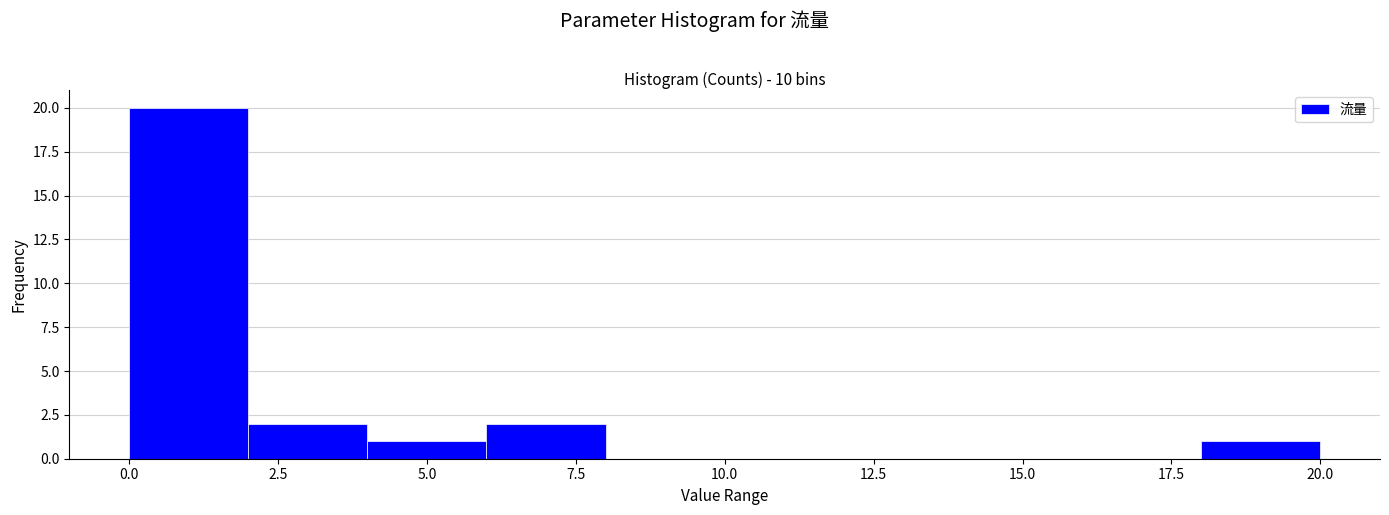

Reading left to right, transcribe this chart: for each bar, give the range it covers on the x-axis and its height. The values are not printed on the chart, so give them approximately, as read against the axis.

0 to 2: 20
2 to 4: 2
4 to 6: 1
6 to 8: 2
8 to 10: 0
10 to 12: 0
12 to 14: 0
14 to 16: 0
16 to 18: 0
18 to 20: 1